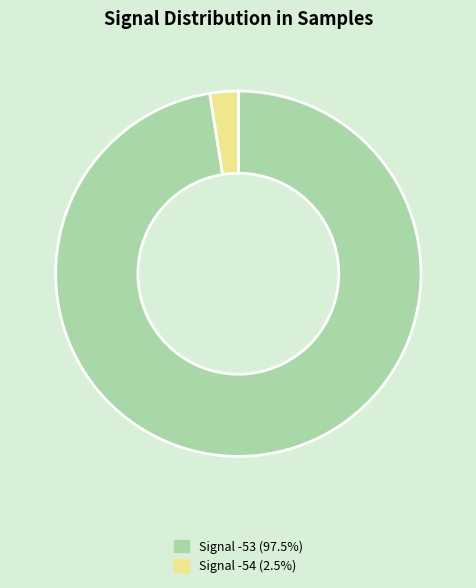

What is the ratio of the value at Signal -53 (97.5%) to the value at Signal -54 (2.5%)?

39.0